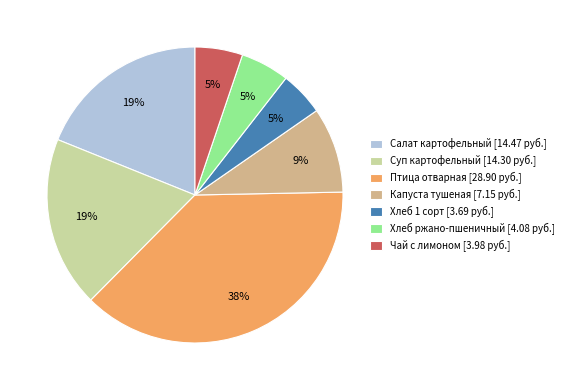

True or false: Хлеб 1 сорт accounts for 12% of the total.

False